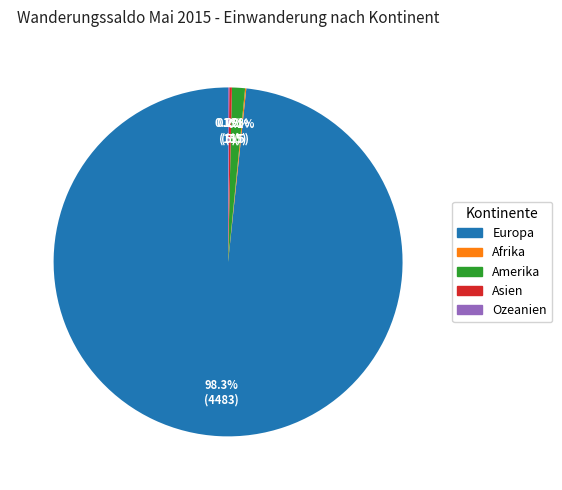

What is the largest slice in the pie chart?

Europa